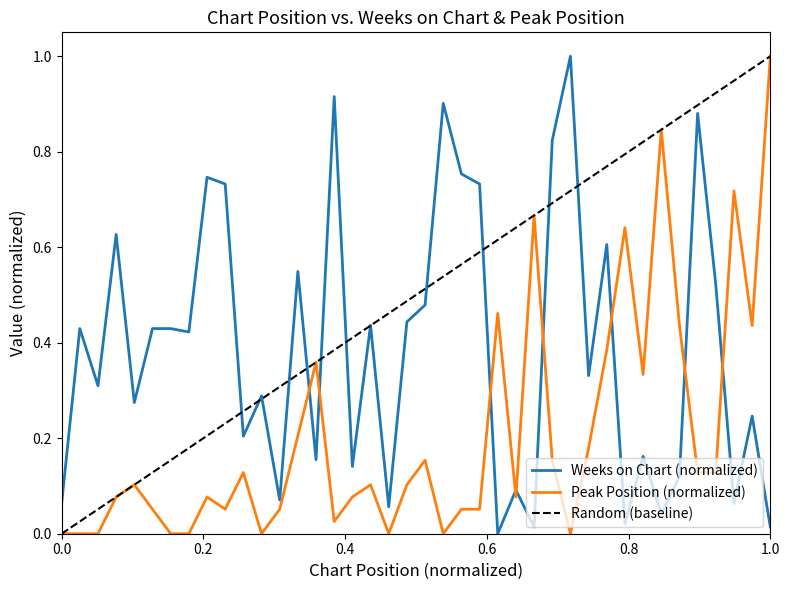

What is the sum of all Weeks on Chart values?

15.5